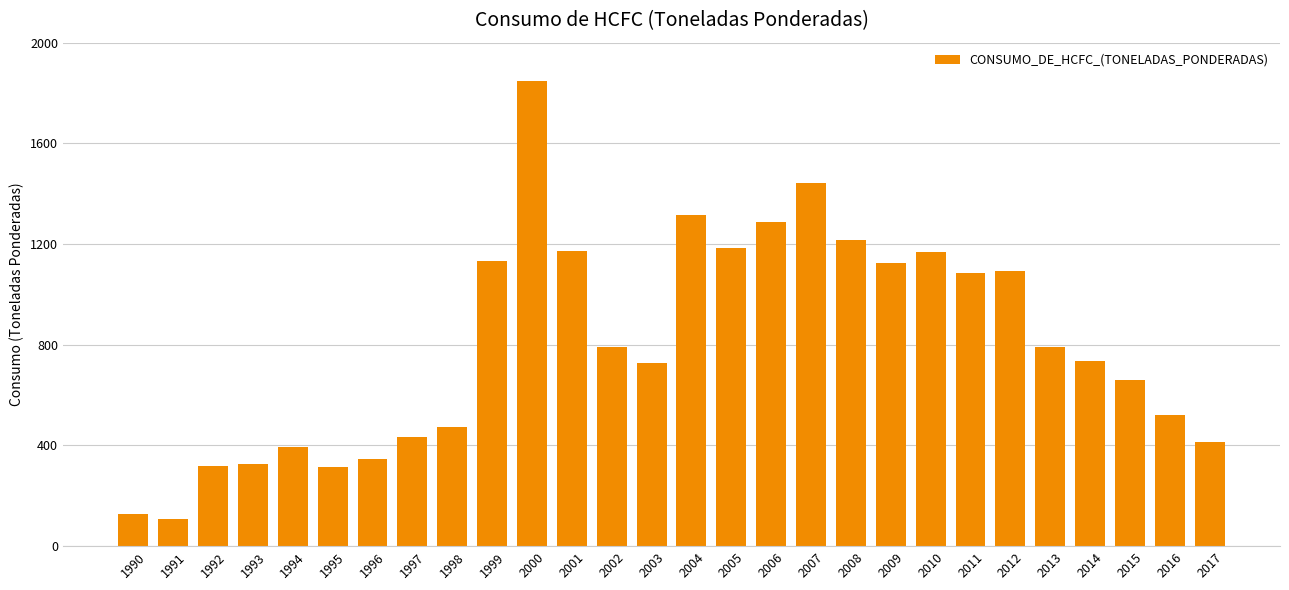

What is the change in value from 1999 to 2004?

+182.1